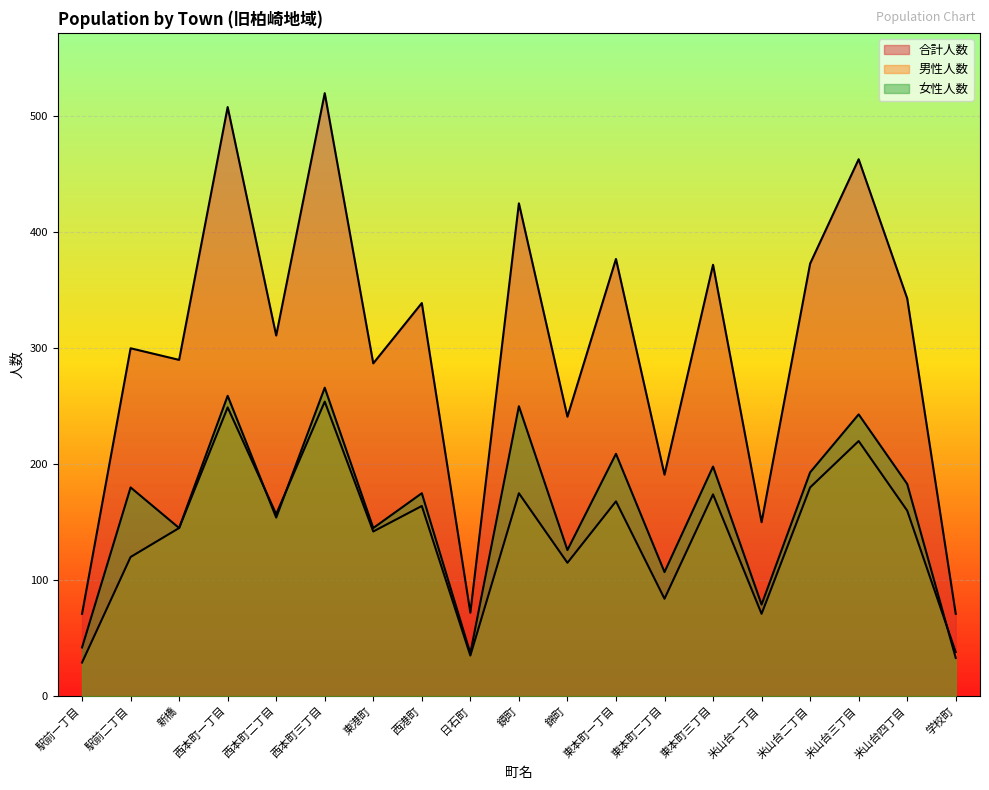

Which series has the widest spread of values?

合計人数